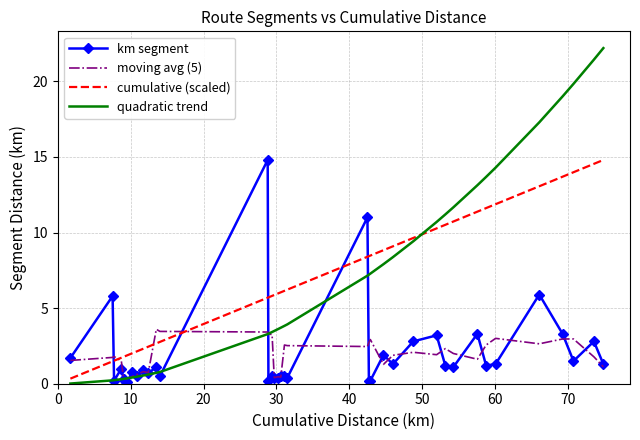

What is the greatest value displayed?

22.2